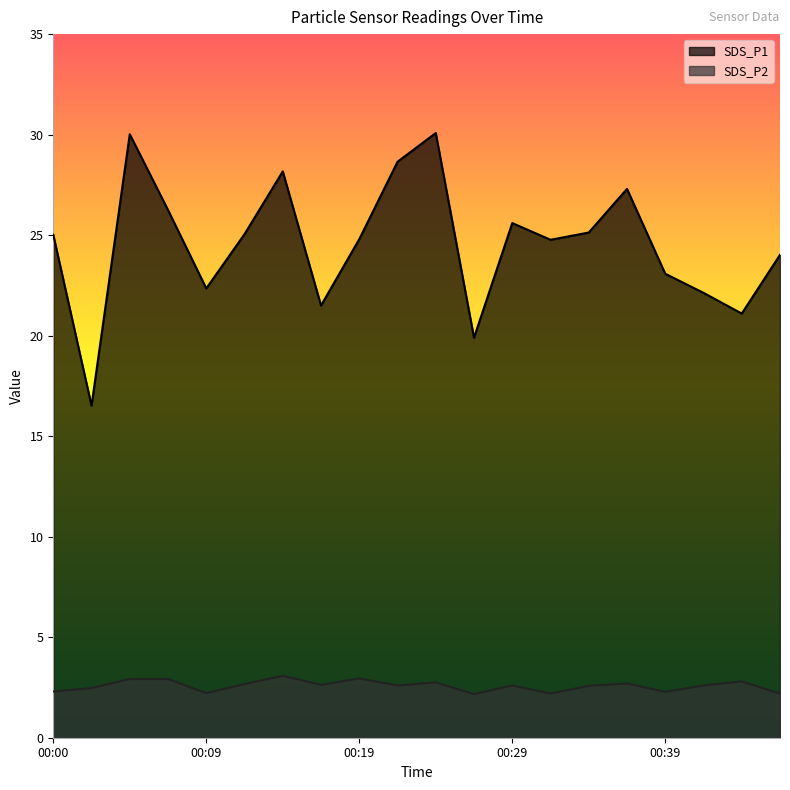

At which label does SDS_P2 reach its minimum?

00:27